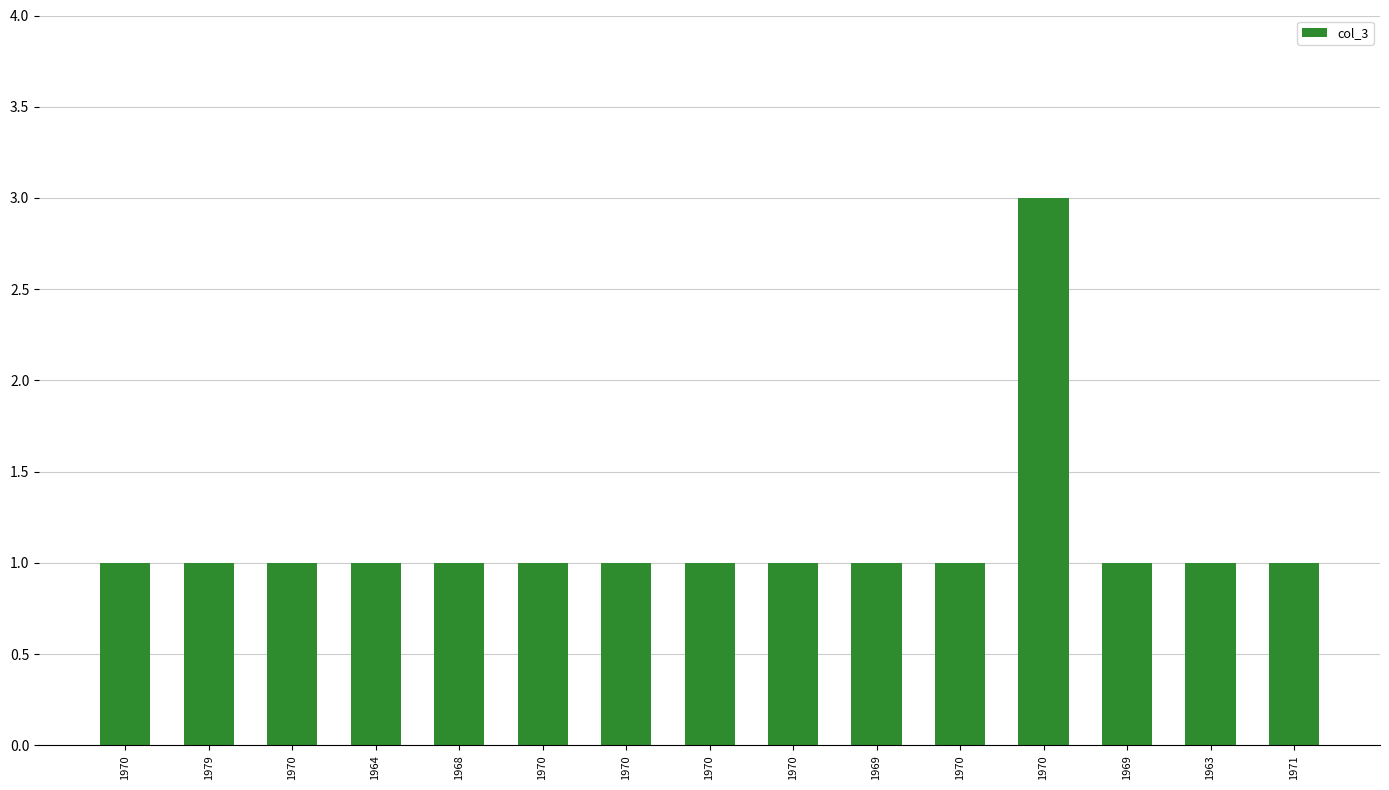

Reading left to right, transcribe all the data shown in this chart.

1970=1	1979=1	1970=1	1964=1	1968=1	1970=1	1970=1	1970=1	1970=1	1969=1	1970=1	1970=3	1969=1	1963=1	1971=1